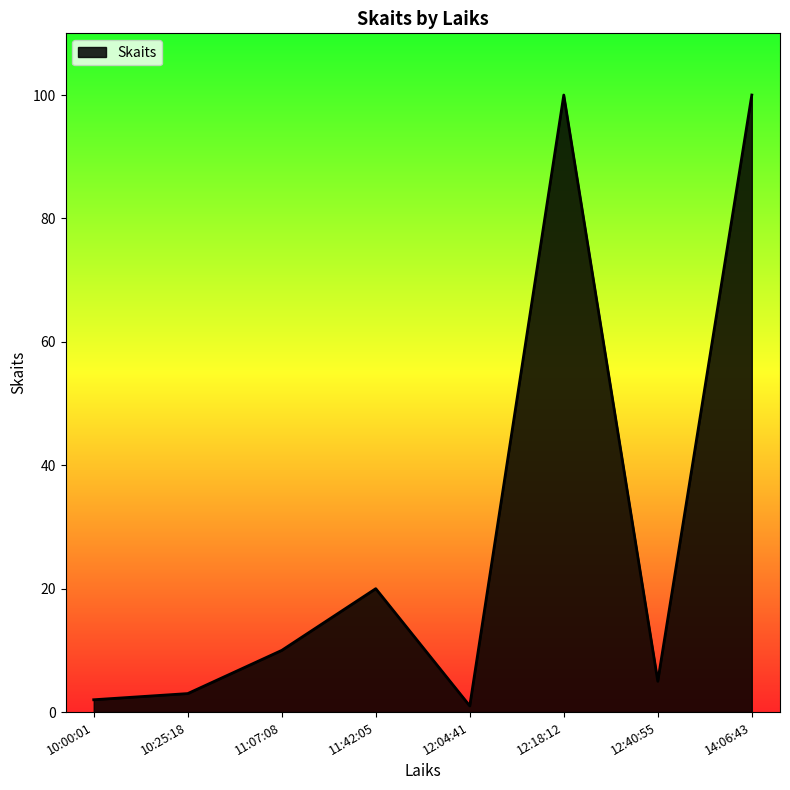

Count the number of data series in this chart.

1